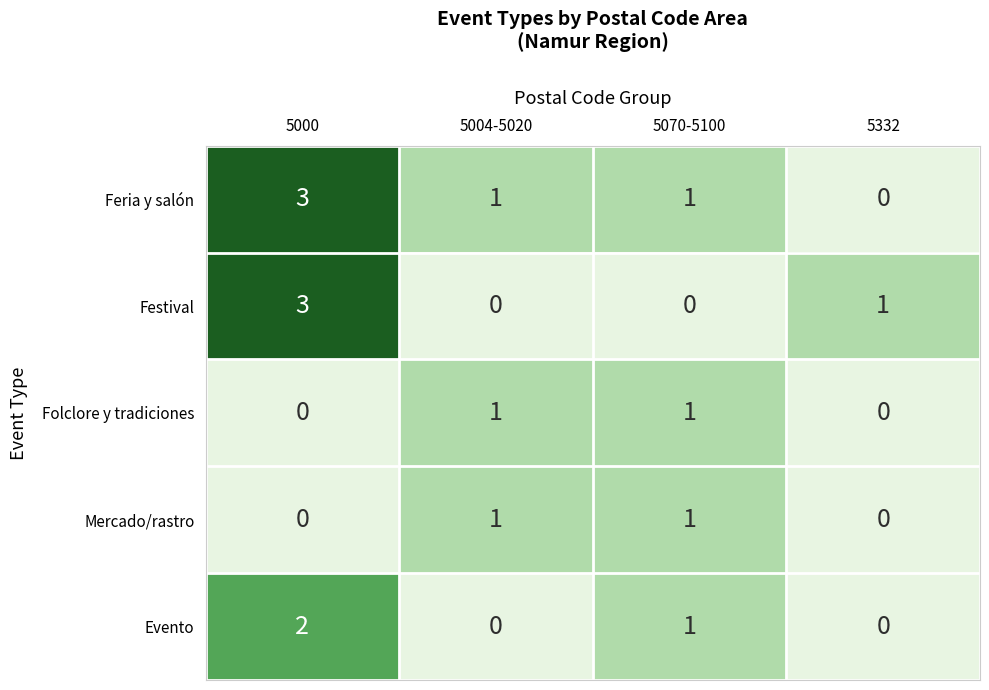

What is the total value across all series at 5000?

8